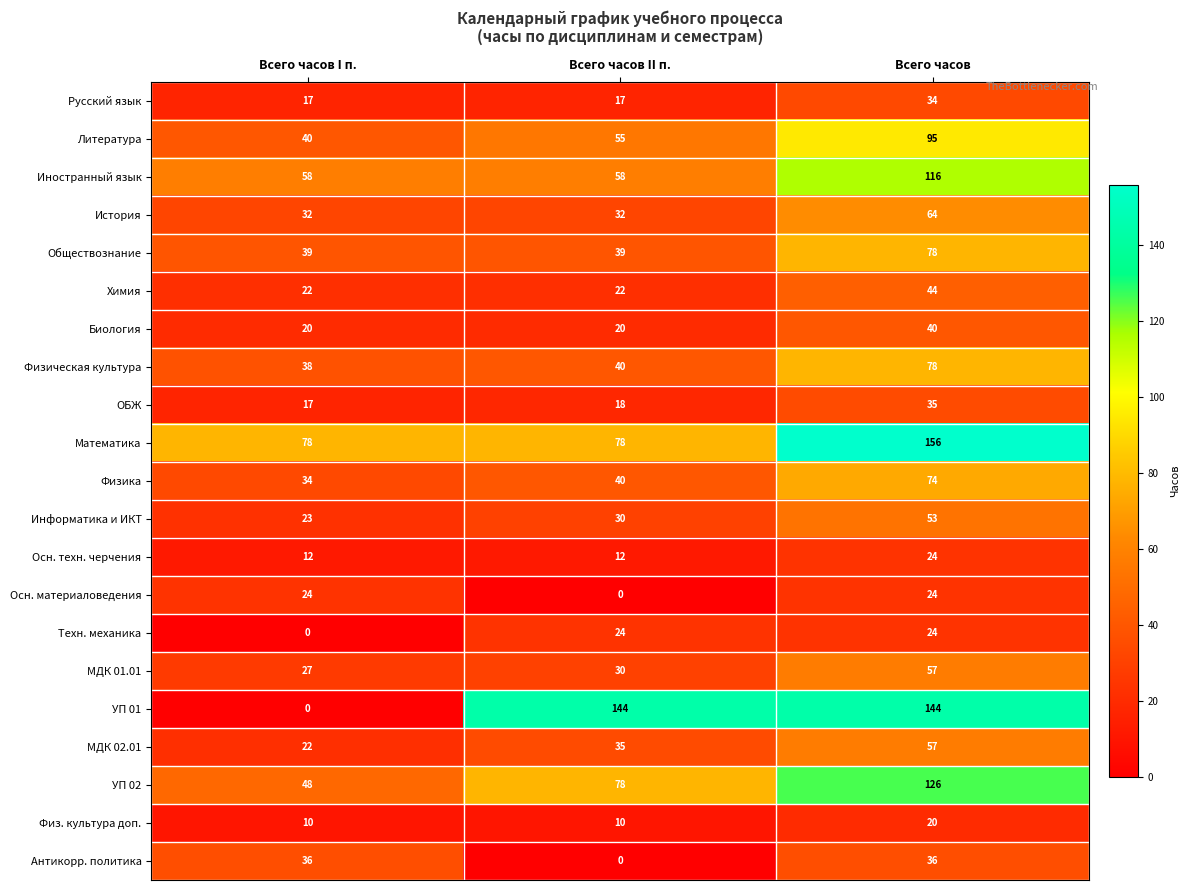

What is the spread (max minus min) of values at Всего часов I п.?

78